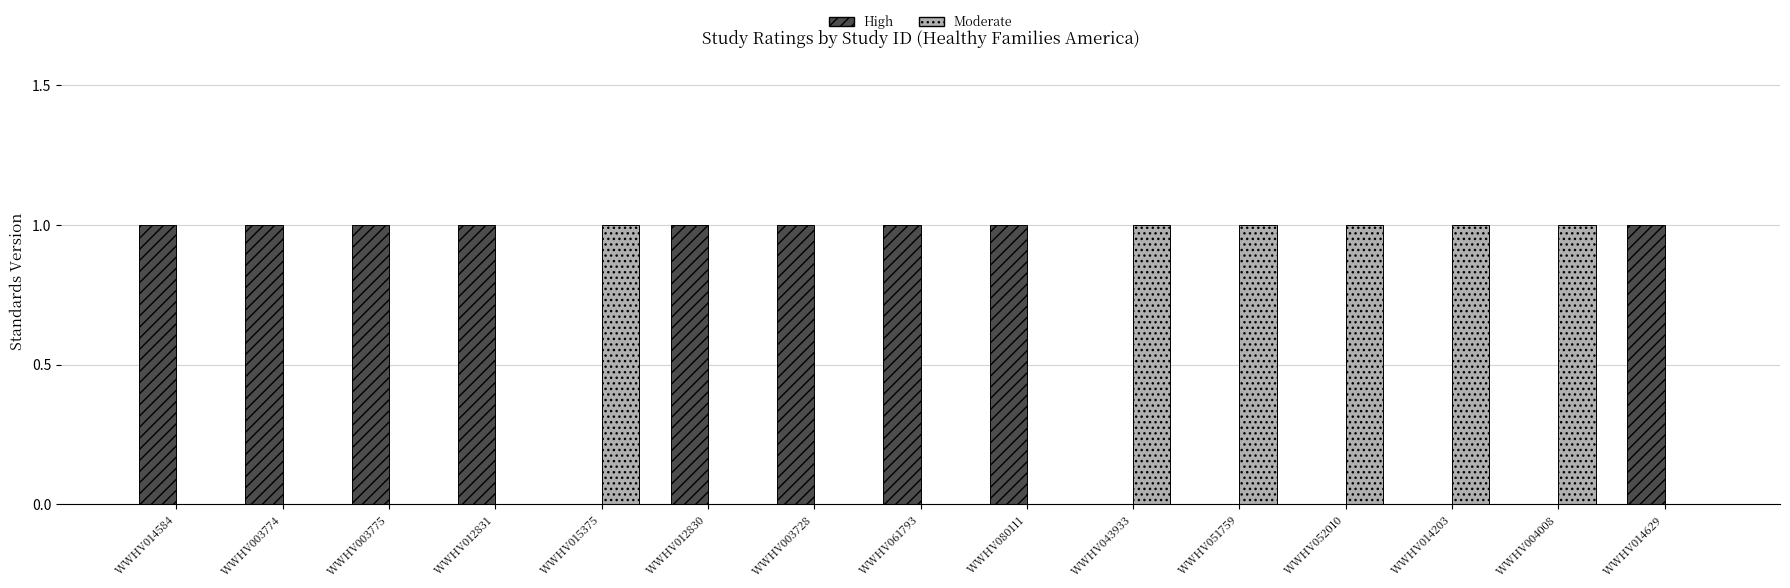

The value of High at WWHV003775 is 2. True or false?

False